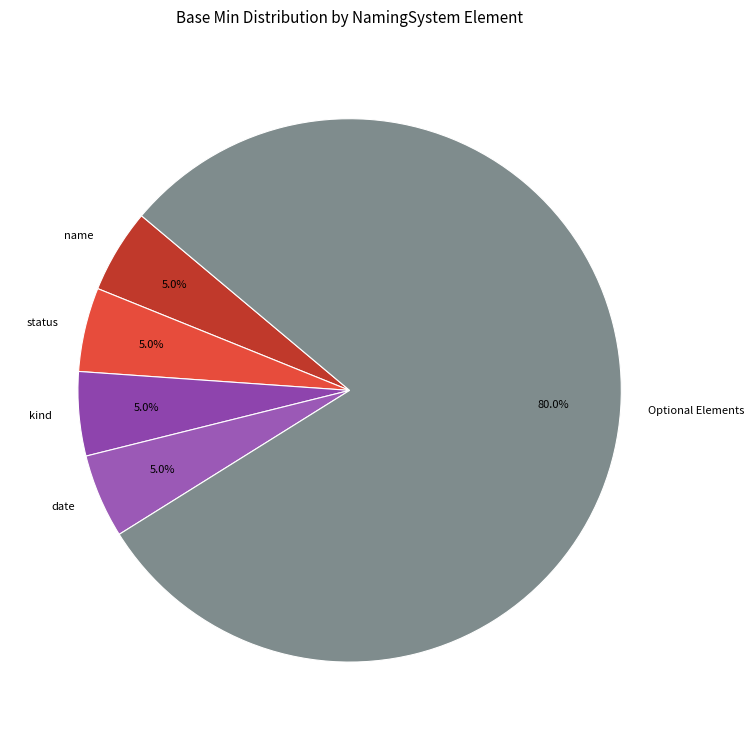

Which slice is the largest?

Optional Elements